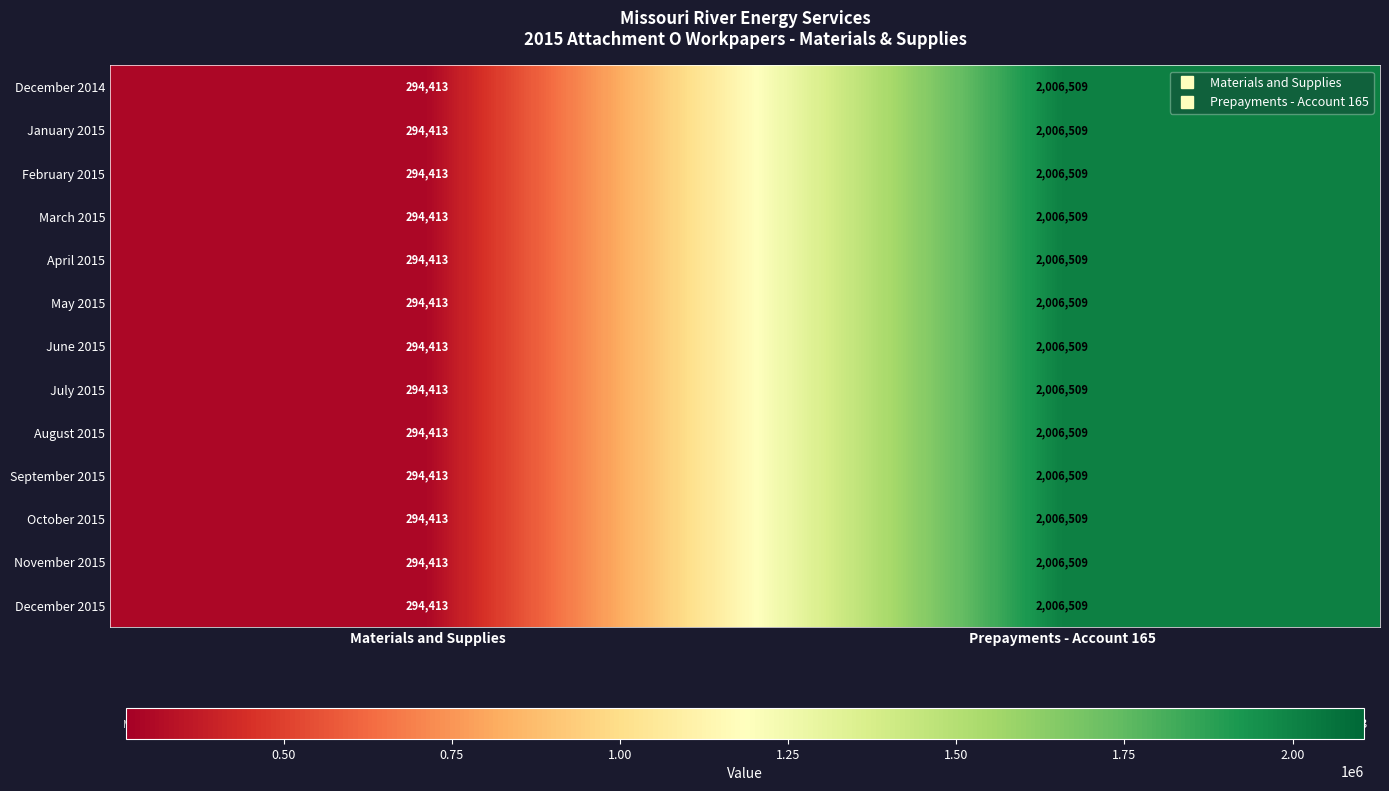

Reading right to left, extract all data points from this chart.

December 2014: 2006509	294413
January 2015: 2006509	294413
February 2015: 2006509	294413
March 2015: 2006509	294413
April 2015: 2006509	294413
May 2015: 2006509	294413
June 2015: 2006509	294413
July 2015: 2006509	294413
August 2015: 2006509	294413
September 2015: 2006509	294413
October 2015: 2006509	294413
November 2015: 2006509	294413
December 2015: 2006509	294413